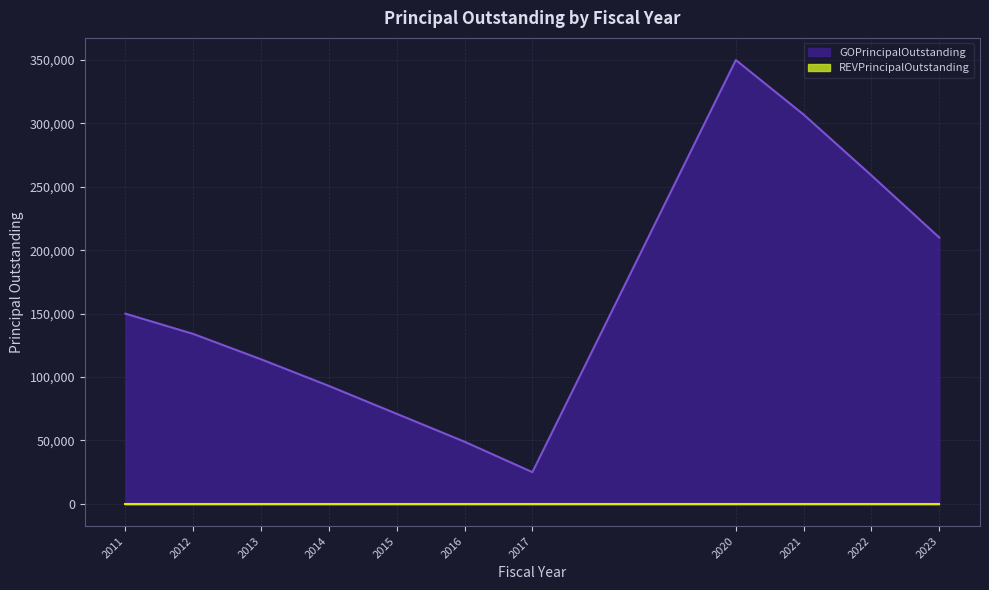

What is the change in value from 2011 to 2017?

-125000